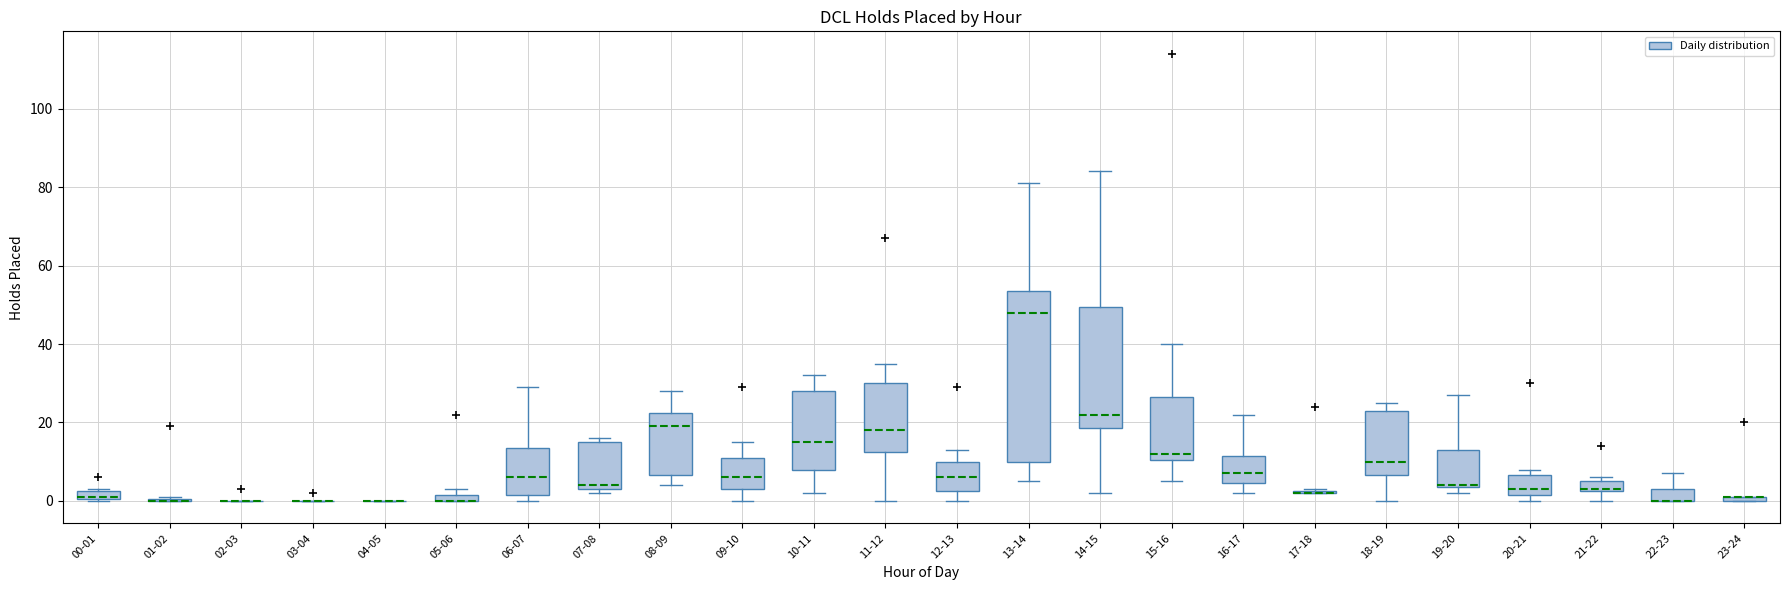

Comparing the boxes themselves (not the whiskers), which one is the tallest?

13-14